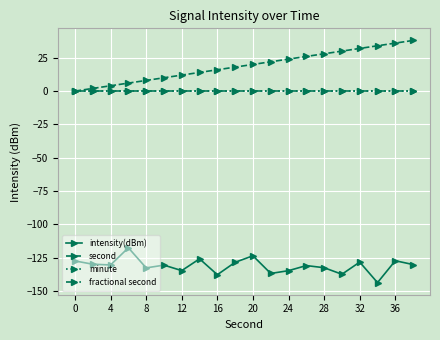

Does the chart have visible grid lines?

Yes